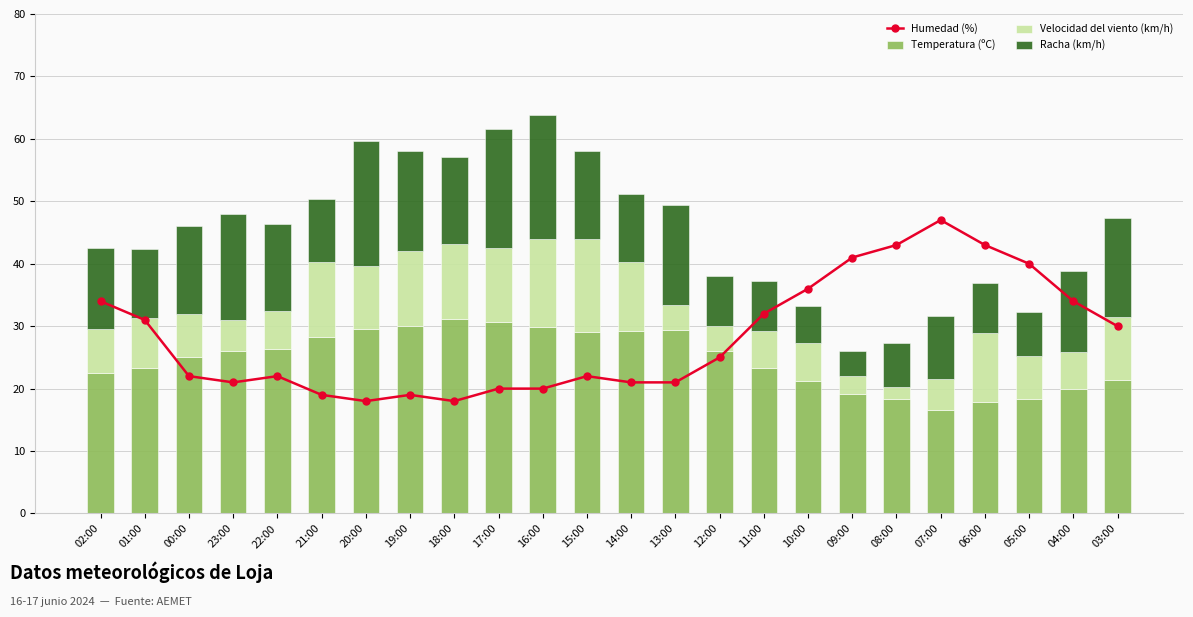

At which label is Humedad (%) closest to 32?

11:00